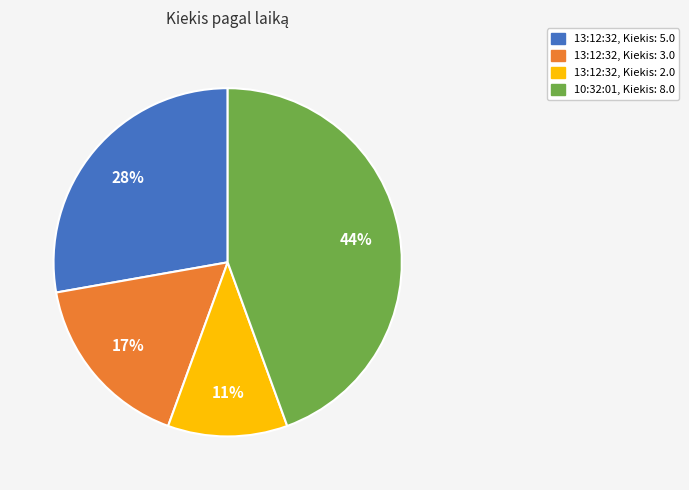

To the nearest percent, what percentage of the pie is 10:32:01, Kiekis: 8.0?

44%